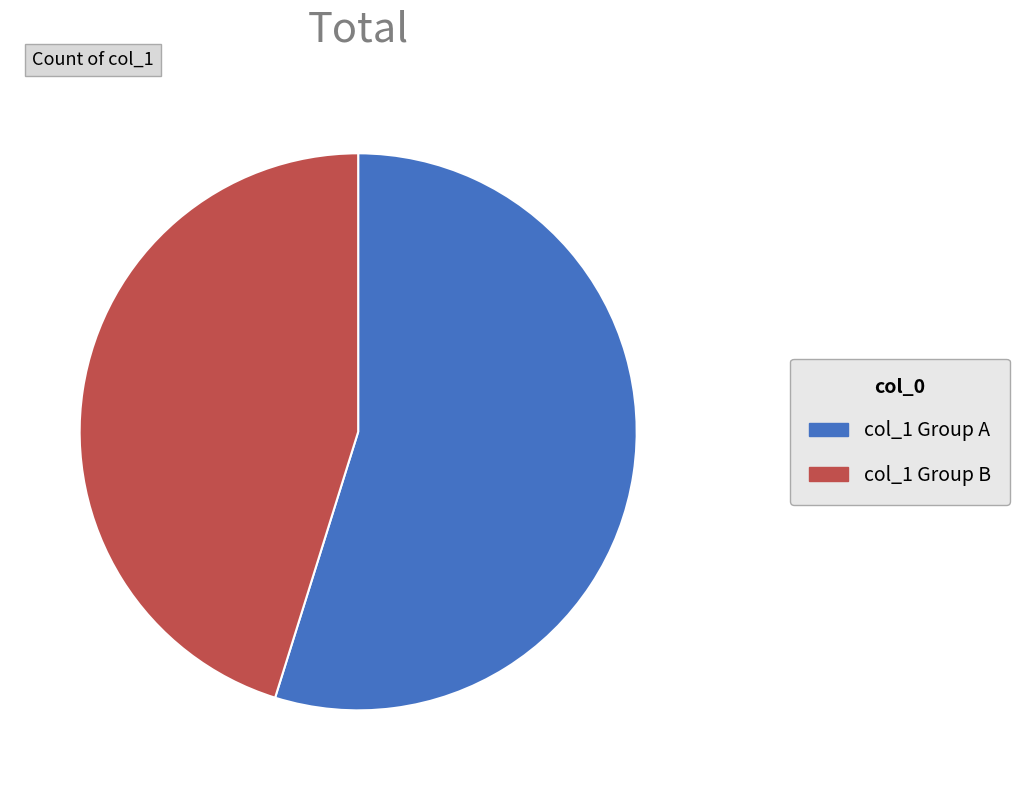

Rank the categories by value from lowest to highest.

col_1 Group B, col_1 Group A